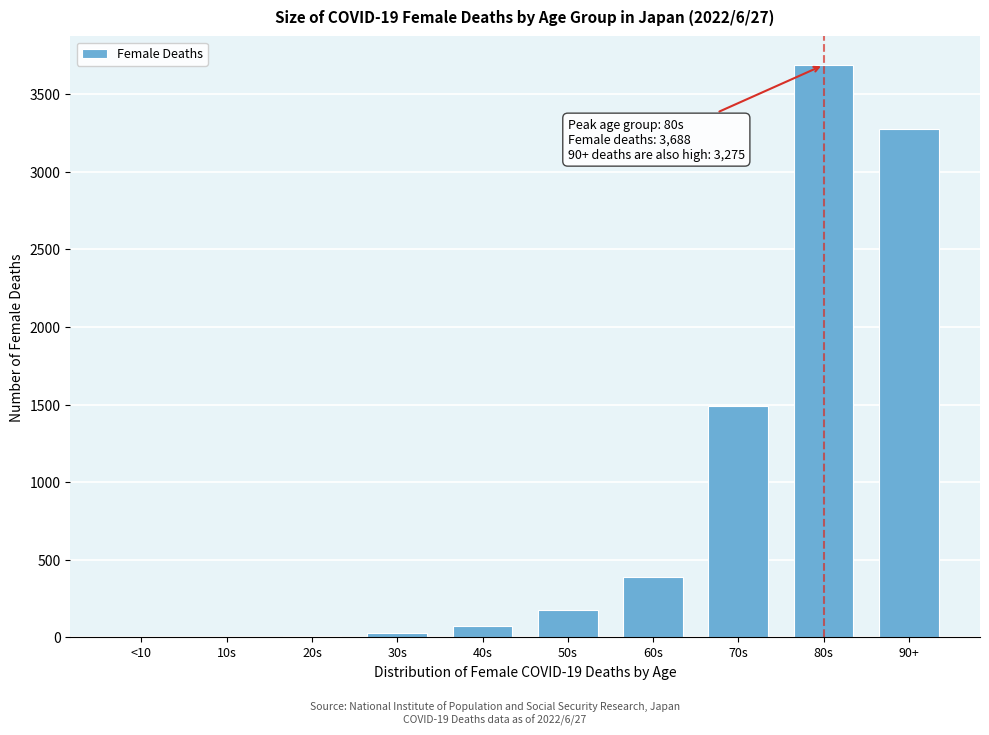

What is the sum of all values?

9120